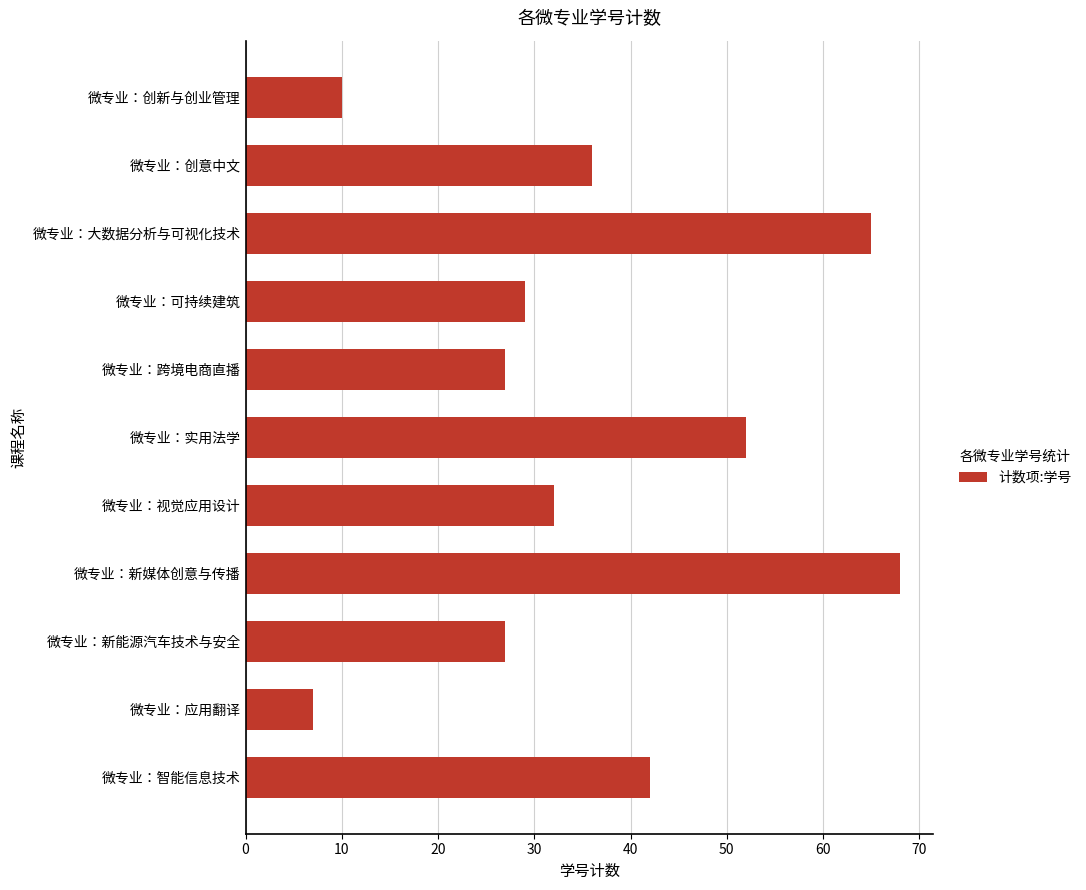

Where is the data nearest to the value 37?

微专业：创意中文